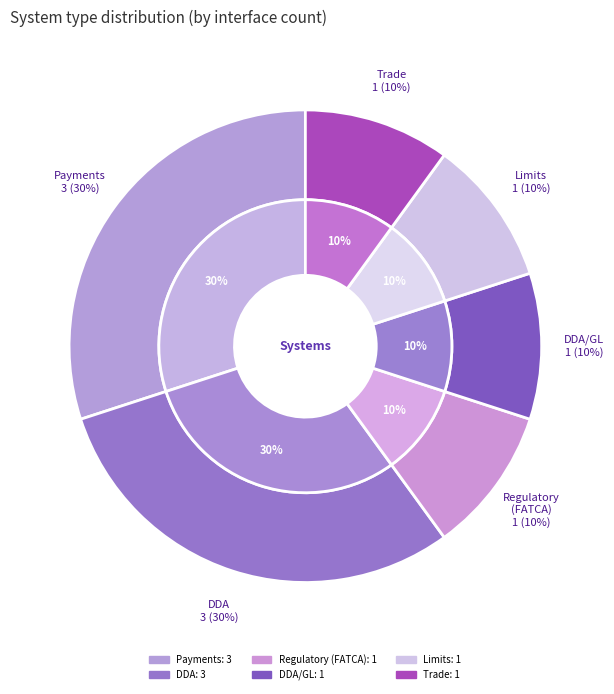

Is the sum of Regulatory(FATCA) and Payments greater than half?

Yes